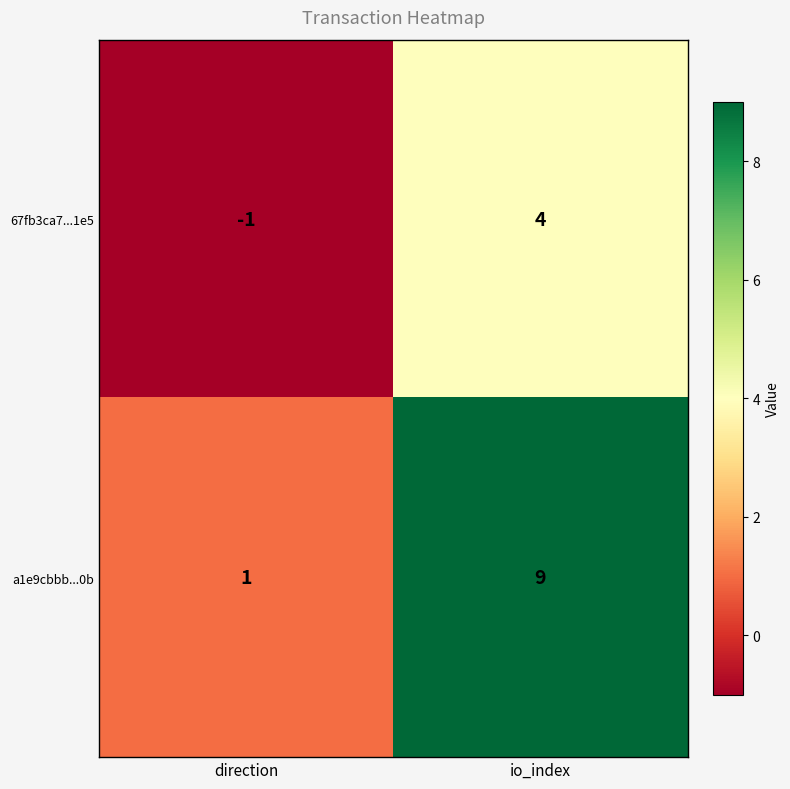

What is the highest value of the a1e9cbbb...0b series?

9